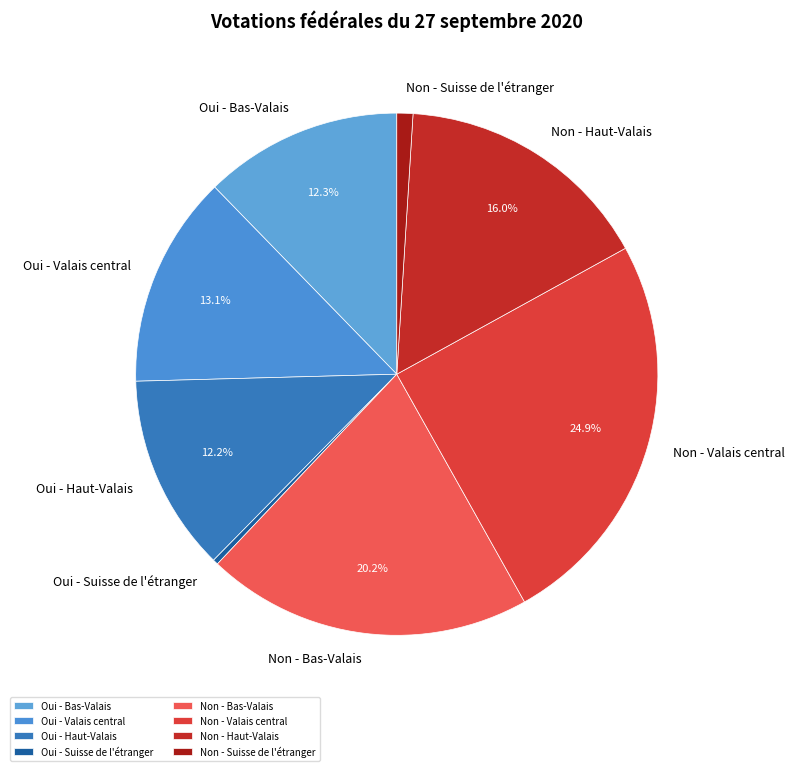

Which slice is the smallest?

Oui - Suisse de l'étranger